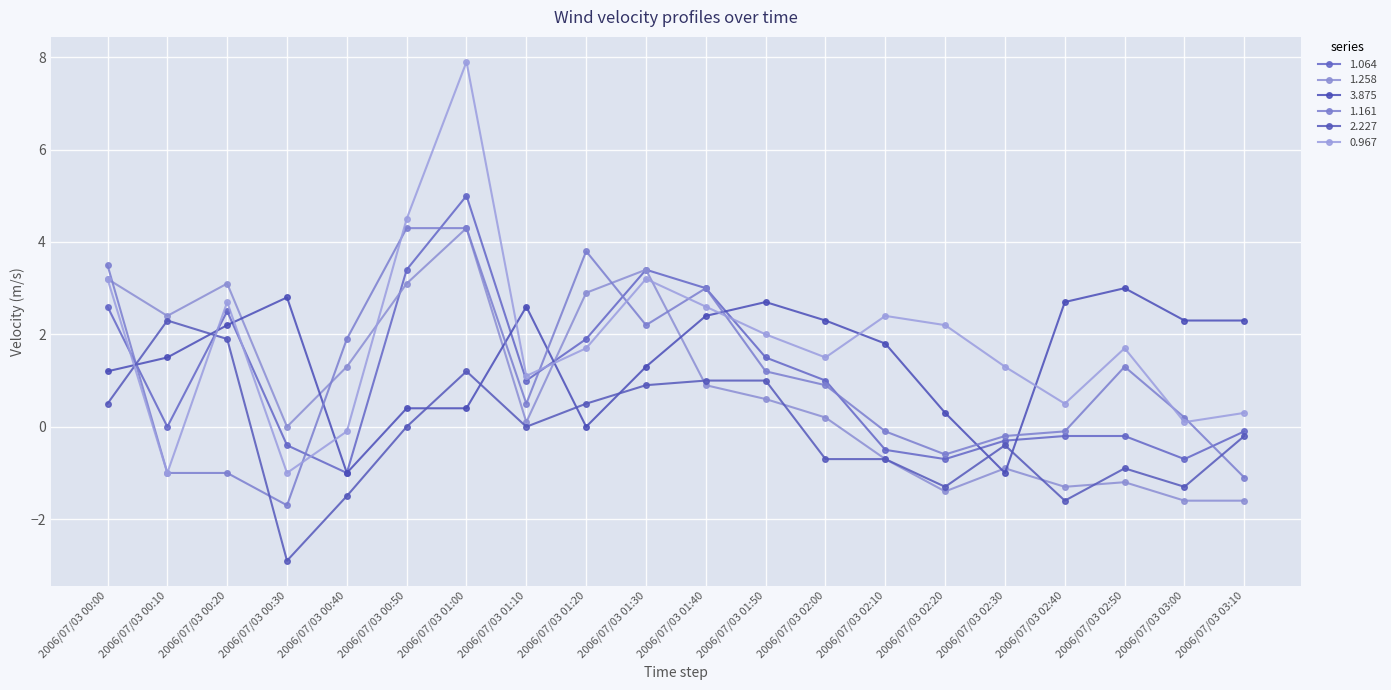

Does the chart have visible grid lines?

Yes